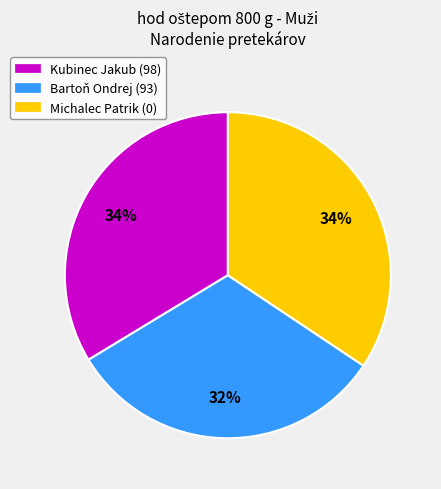

To the nearest percent, what is the difference between the Michalec Patrik and Bartoň Ondrej slice percentages?

2%